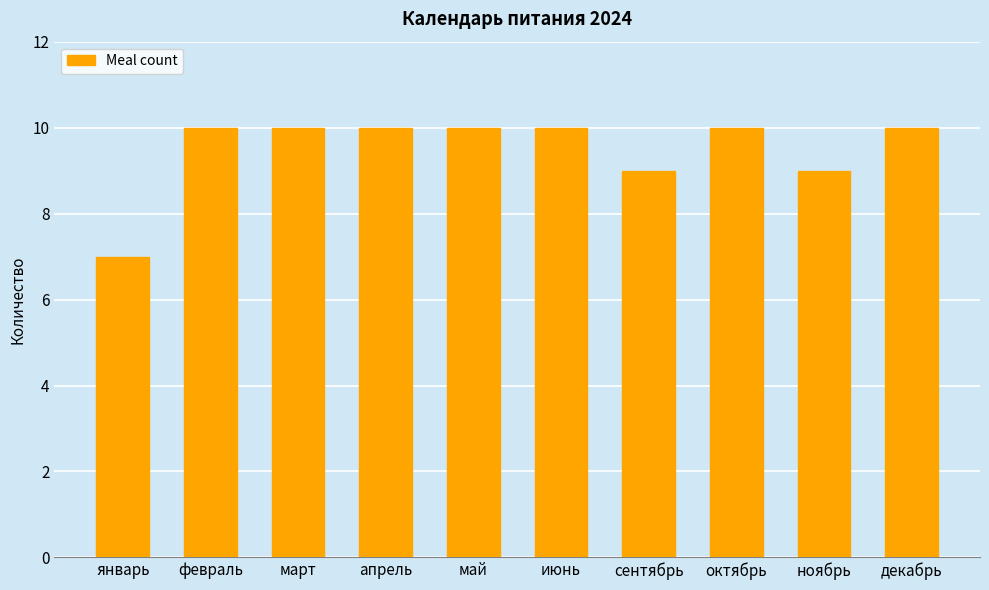

Approximately how many times larger is the value at апрель compared to декабрь?

1.0